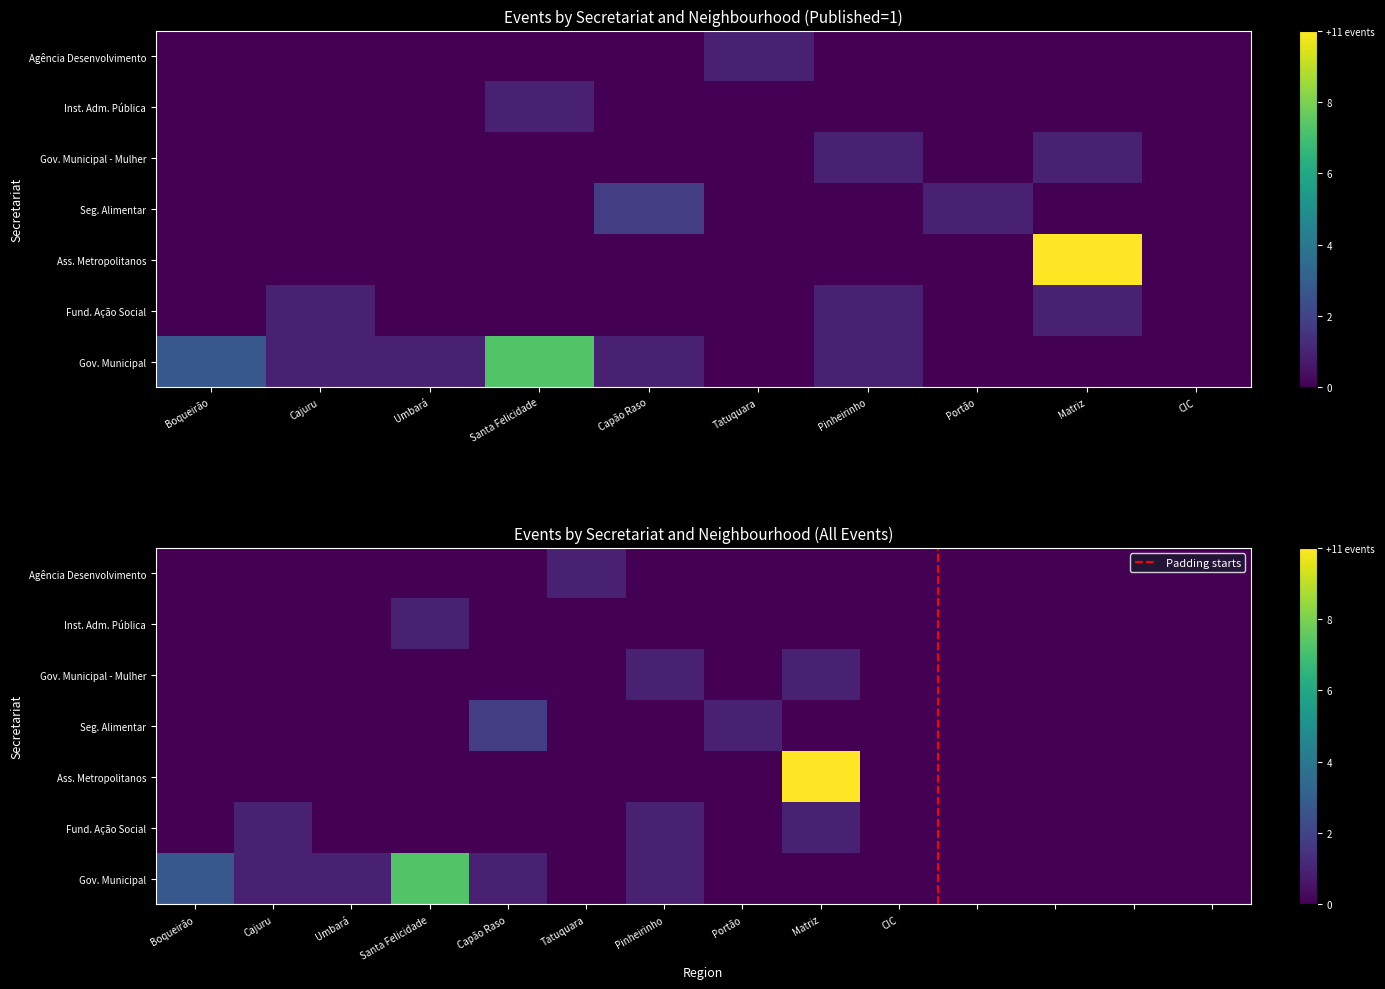

At which label is Agência Curitiba de Desenvolvimento closest to 0?

Boqueirão